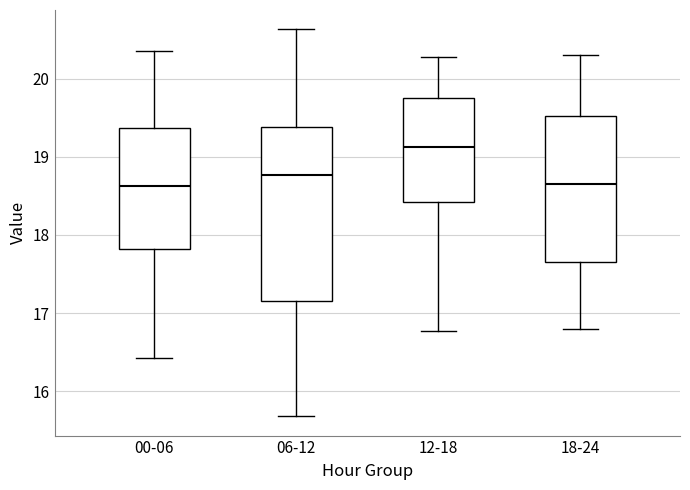

Reading left to right, read every box against the y-axis: the position of its median line, the range the box covers, and the ends of its whiskers. The values are not printed on the chart, so give them approximately, as read against the axis.

00-06: median 18.6, box 17.8 to 19.4, whiskers 16.4 to 20.4
06-12: median 18.8, box 17.2 to 19.4, whiskers 15.7 to 20.6
12-18: median 19.1, box 18.4 to 19.8, whiskers 16.8 to 20.3
18-24: median 18.7, box 17.7 to 19.5, whiskers 16.8 to 20.3